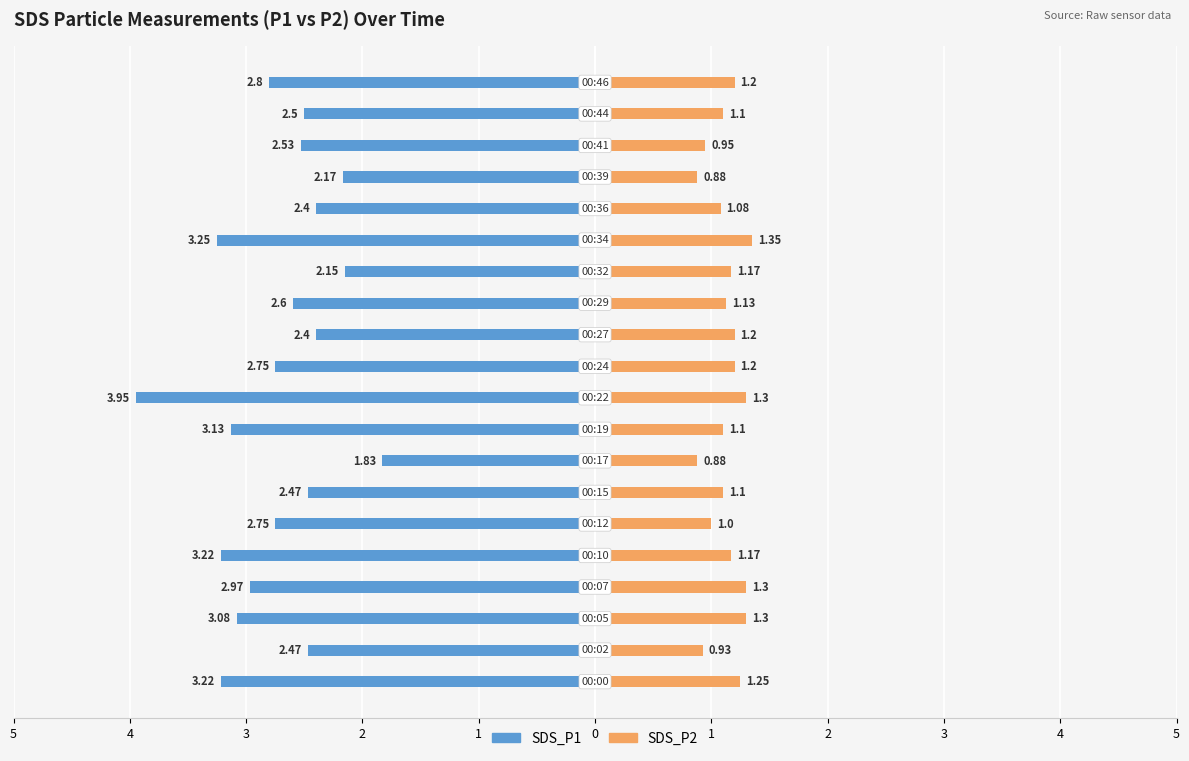

How many data points in SDS_P2 are less than 1?

4